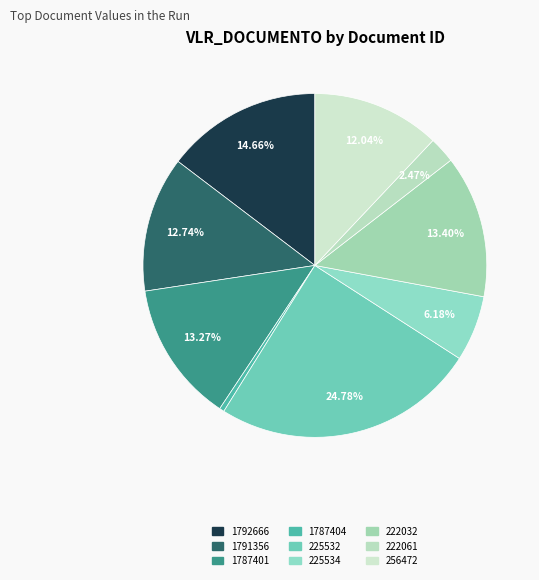

Approximately how many times larger is the value at 256472 compared to 1787401?

0.9